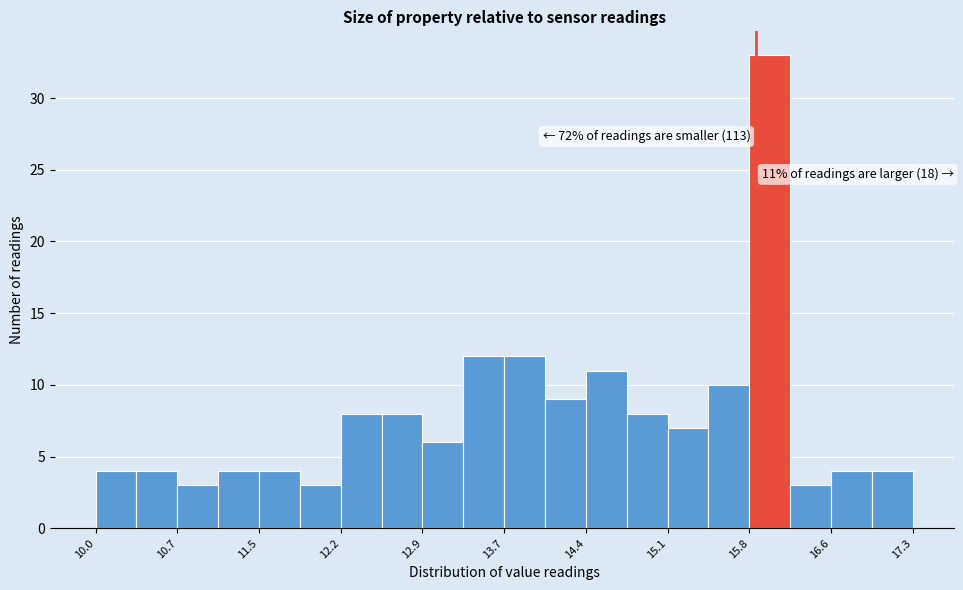

Read against the x-axis, roughly where is the centre of the tallest bar?

16.0